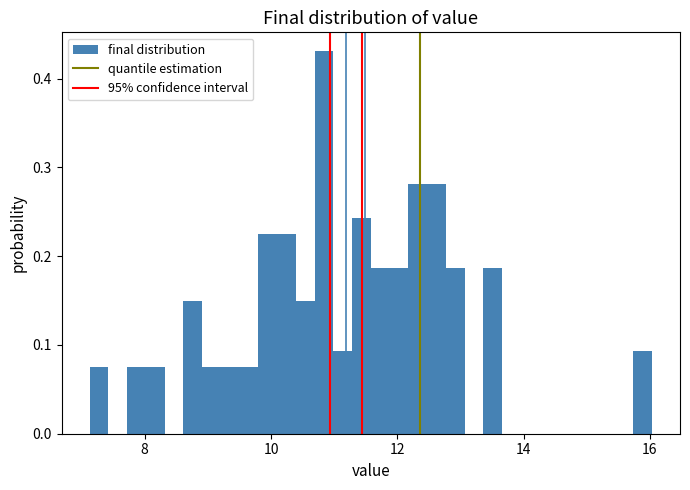

Read against the x-axis, roughly where is the centre of the tallest bar?

10.8